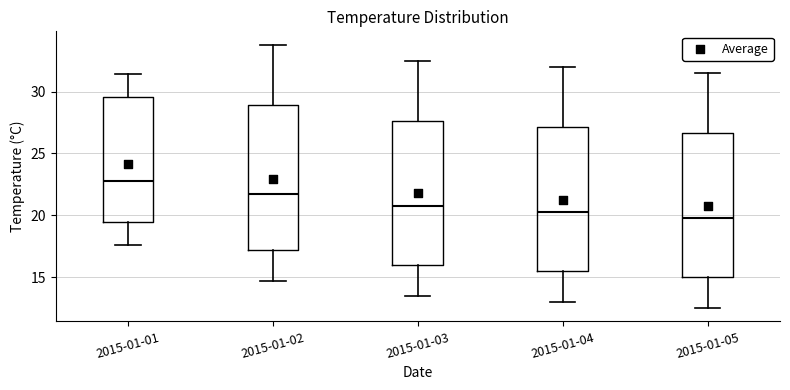

Which box's median line is the highest?

2015-01-01